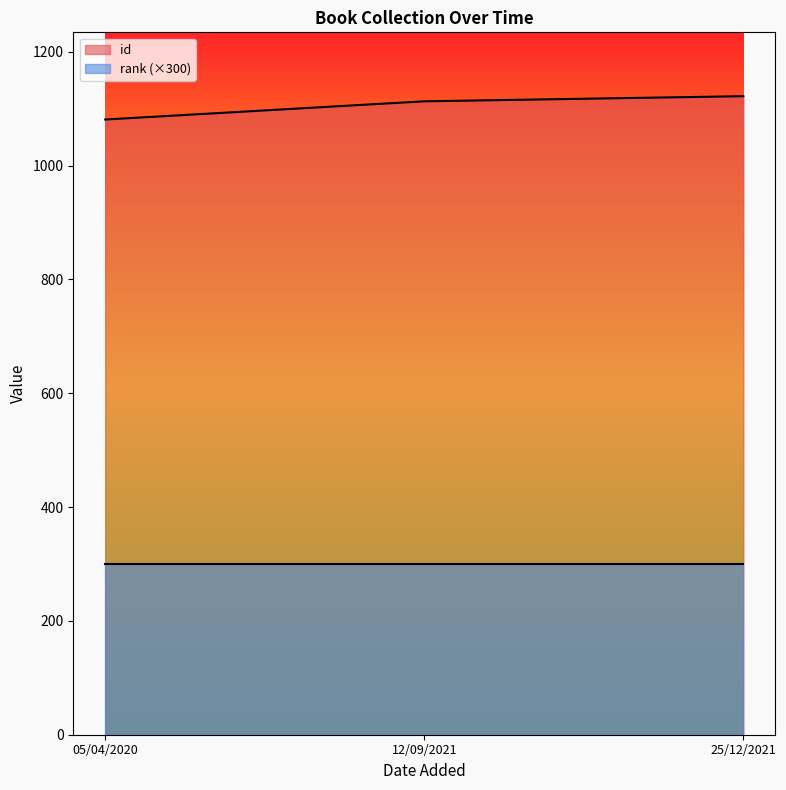

How many values are between 1081 and 1122?

3